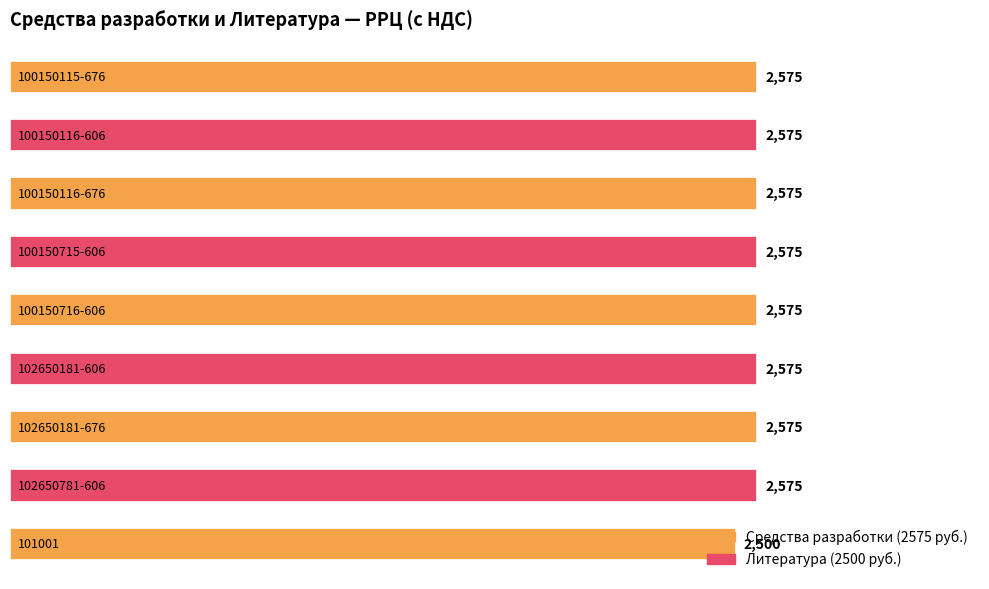

What is the average value?

2567